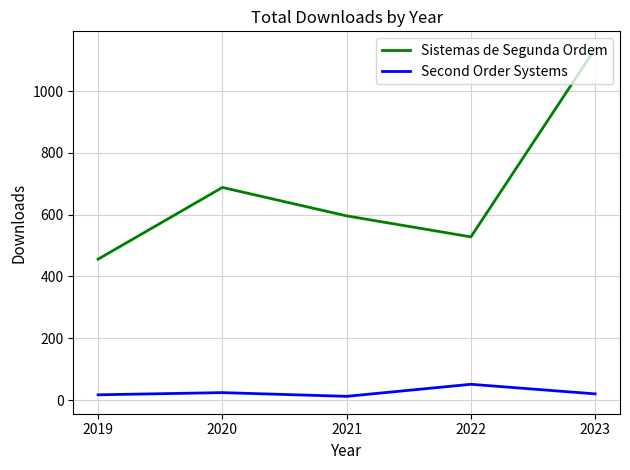

What is the total value across all series at 2022?

579